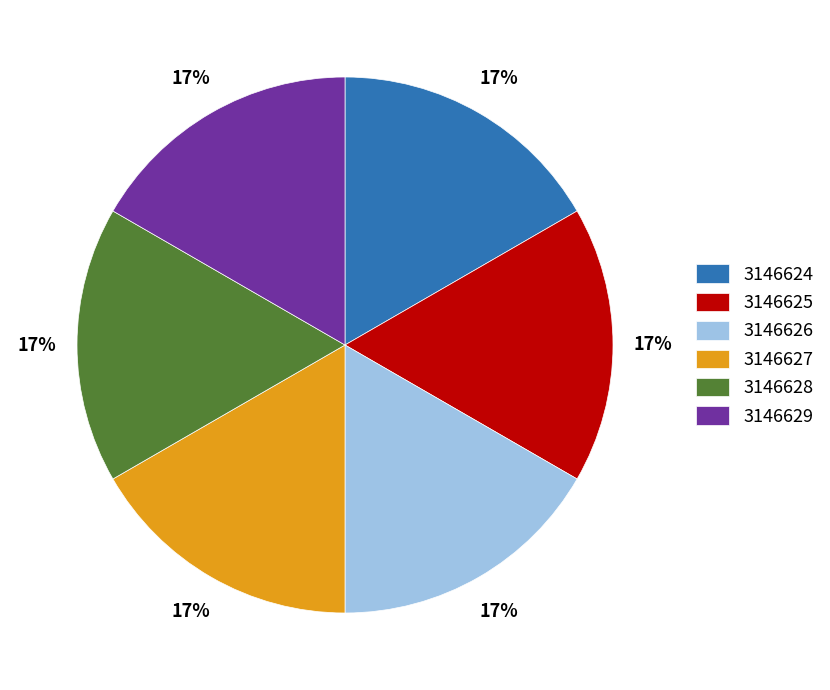

To the nearest percent, what is the average slice percentage?

17%